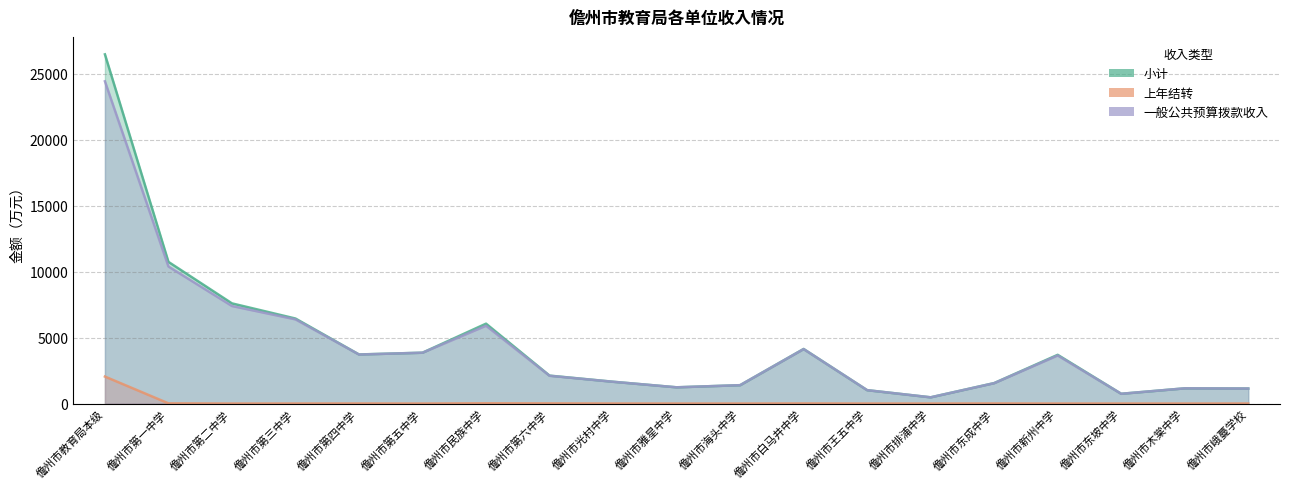

How many lines are shown in the chart?

3